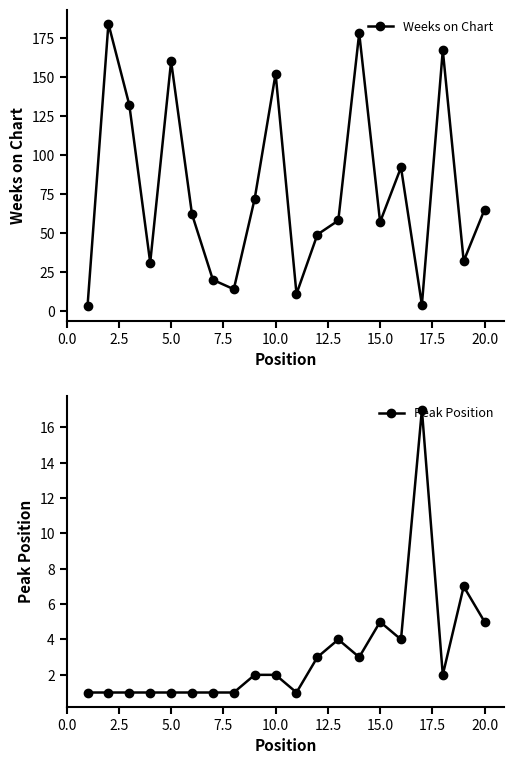

What is the maximum value for Weeks on Chart?

184